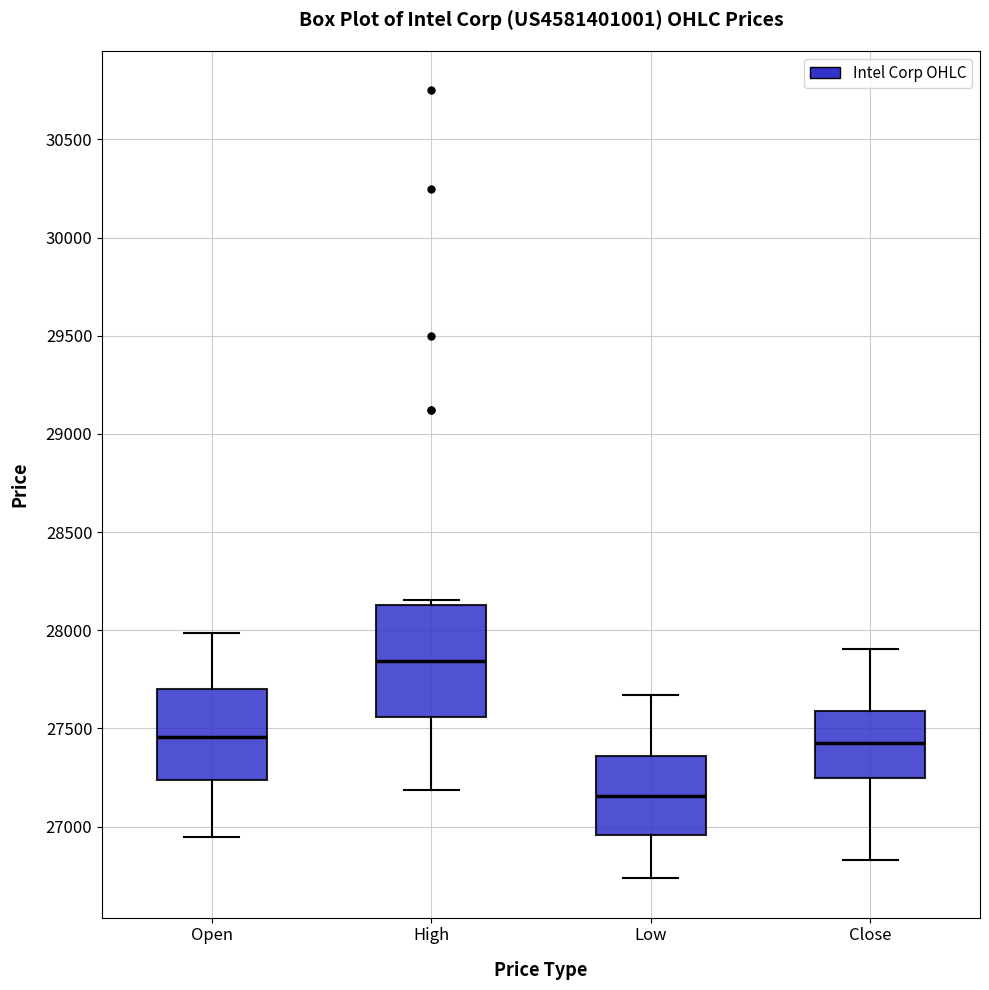

Which box's median line is the lowest?

Low